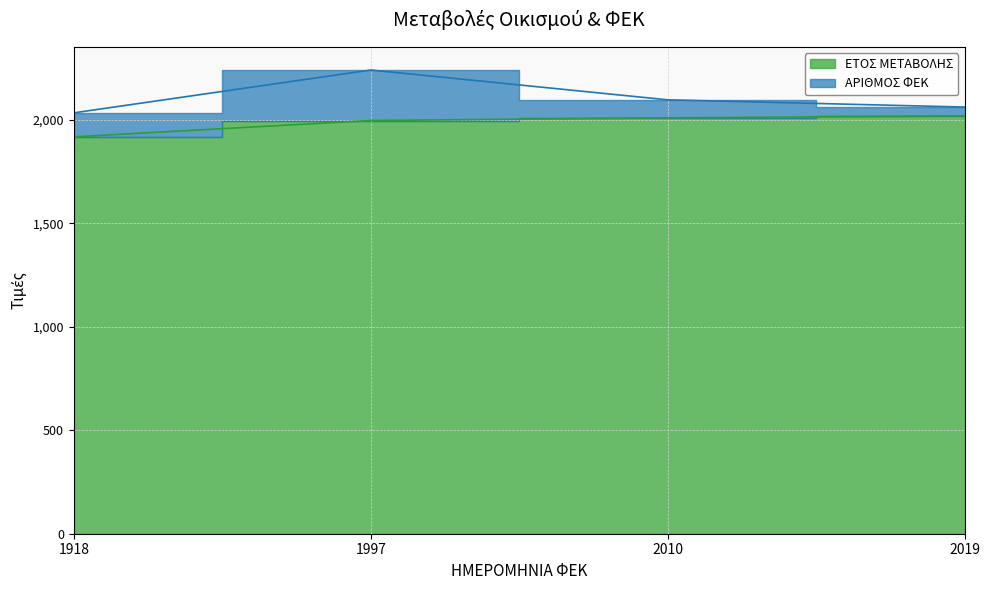

What is the sum of all values?

7944